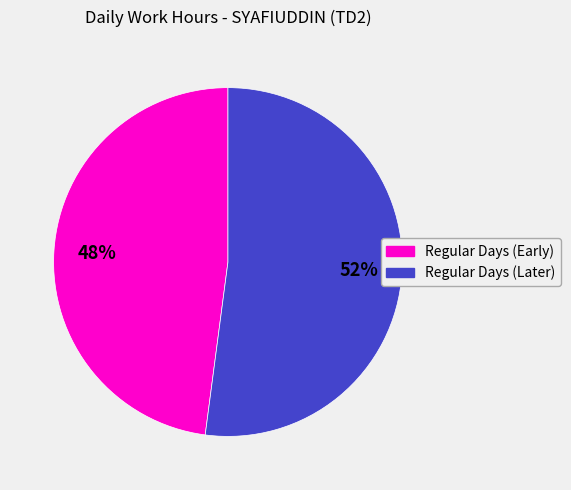

Does any single category account for the majority?

Yes